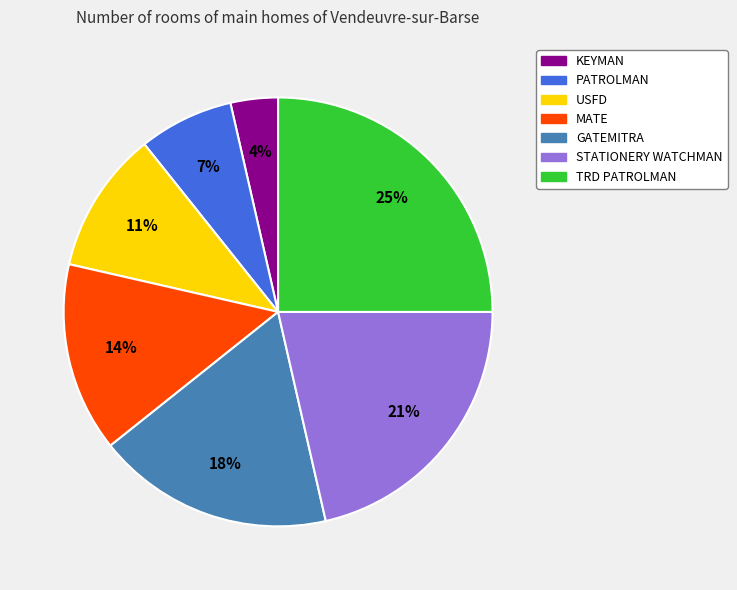

To the nearest percent, what is the combined percentage of MATE and USFD?

25%